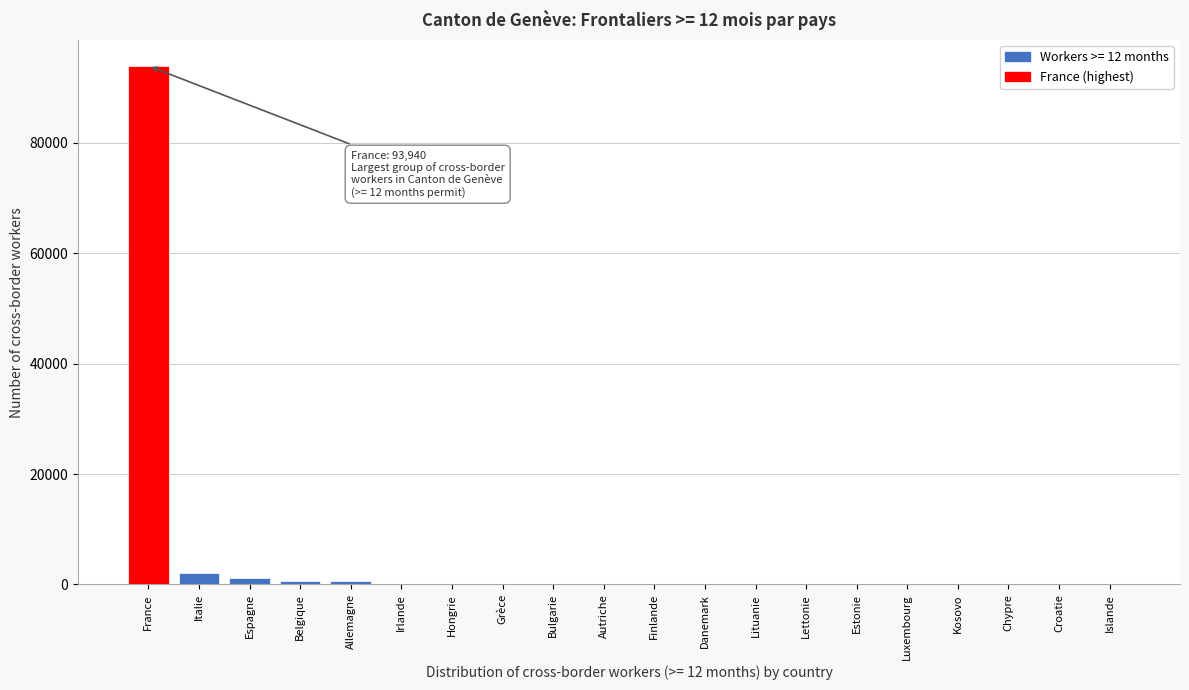

What is the approximate value at France?

93940